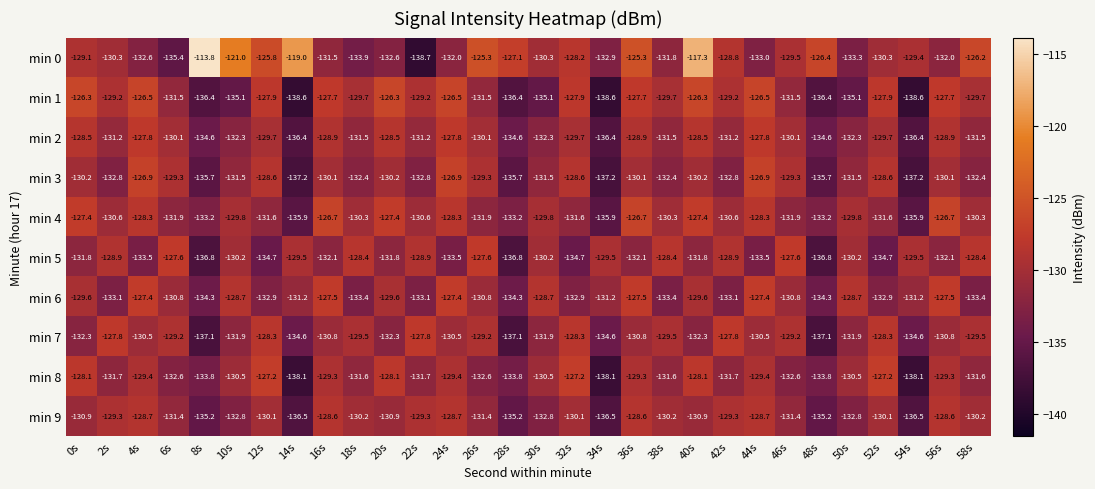

What is the average value of the min 6 series?

-130.9